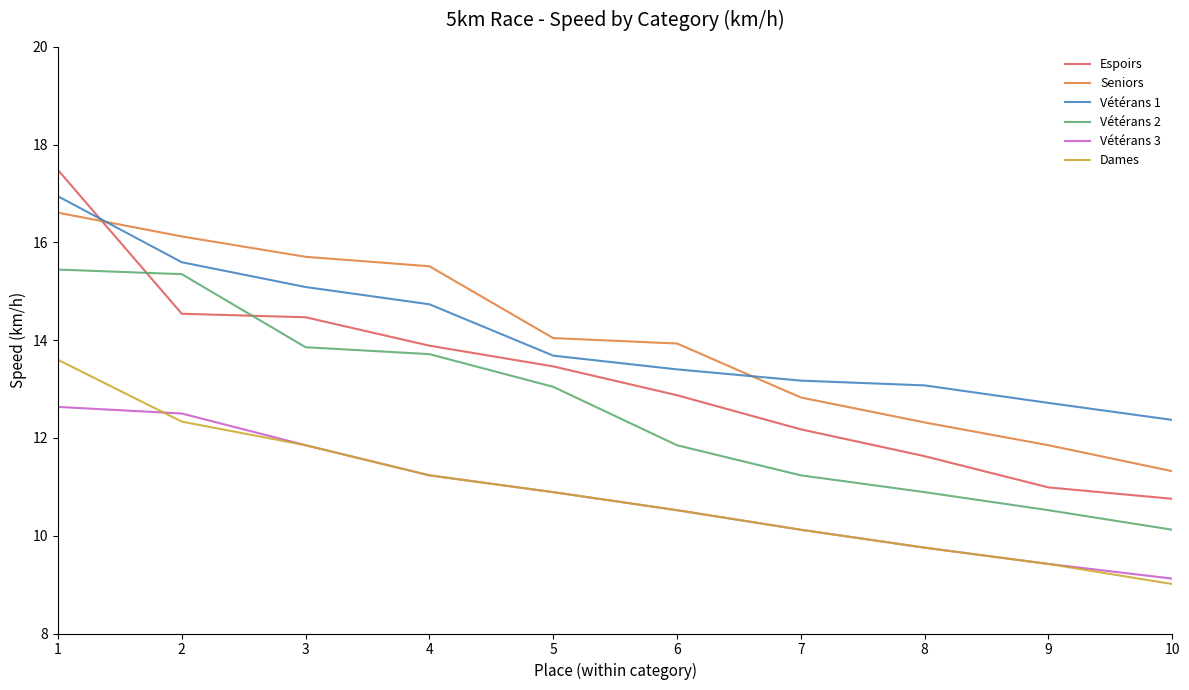

Is it true that Vétérans 3 equals 10.1 at 7?

True